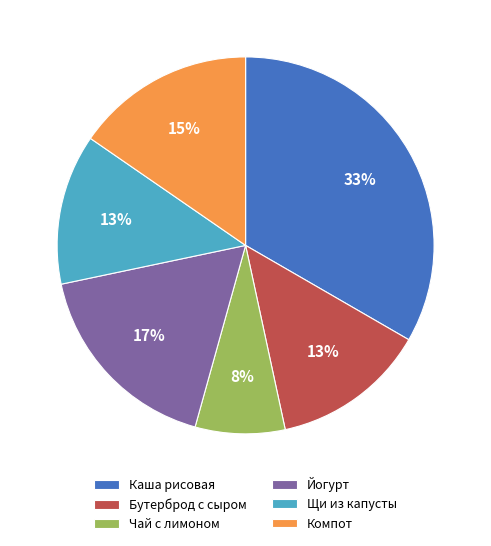

Is there a majority slice in this chart?

No